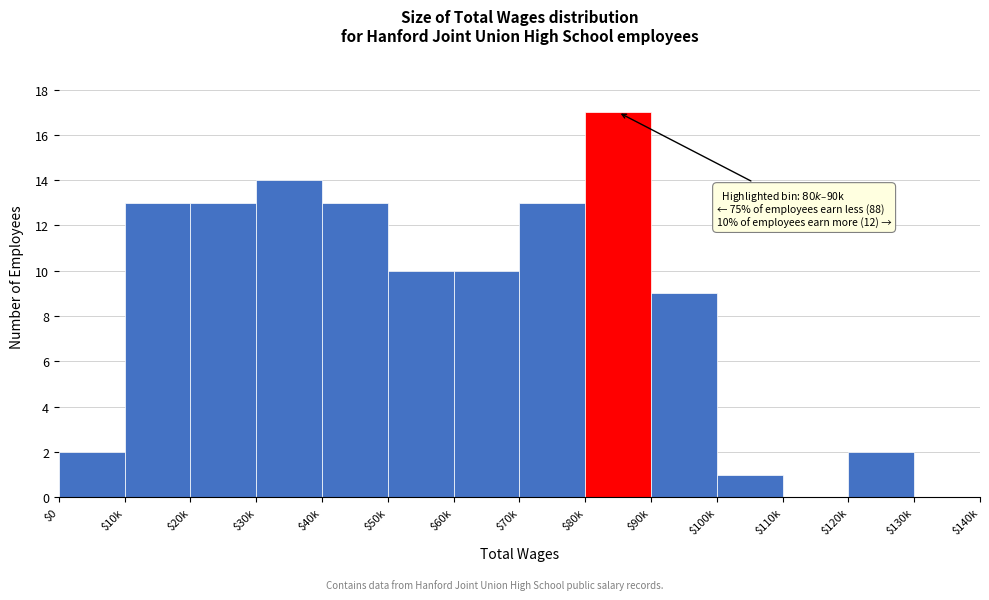

At which label is the value closest to 8?

$90k